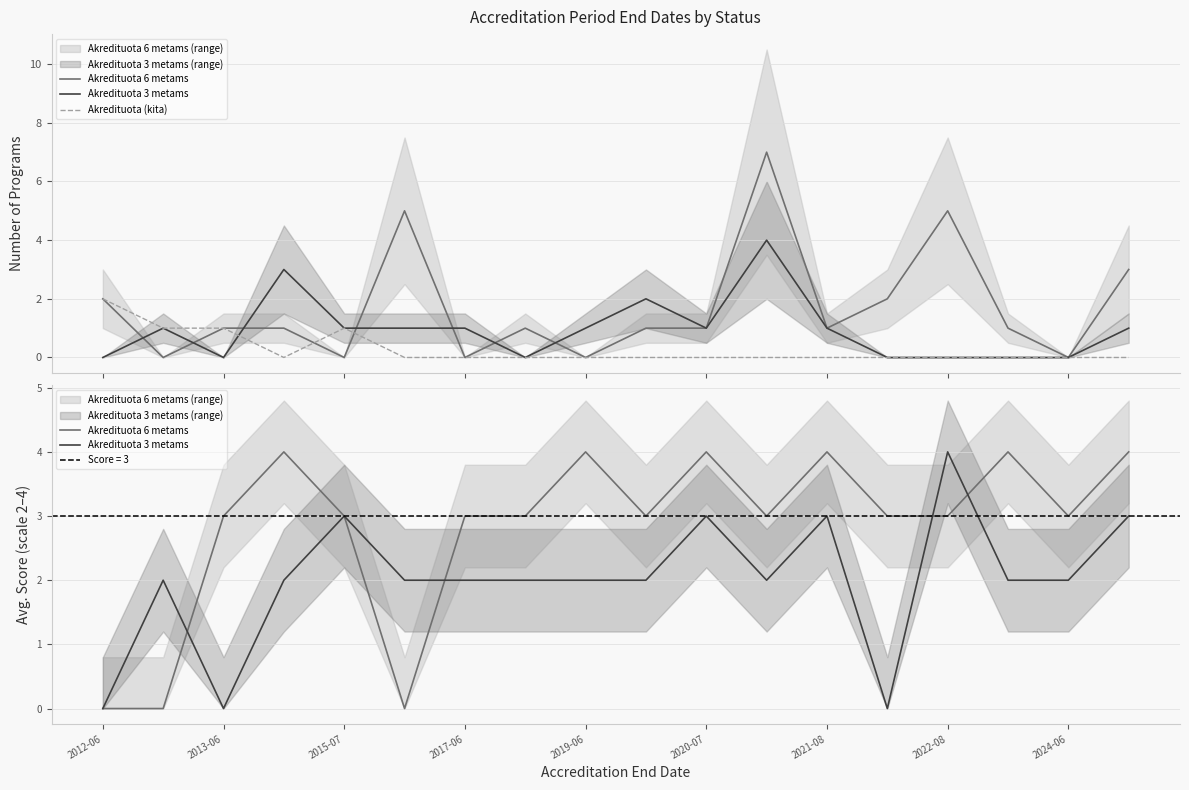

What is the total value across all series at 2012-06?

2